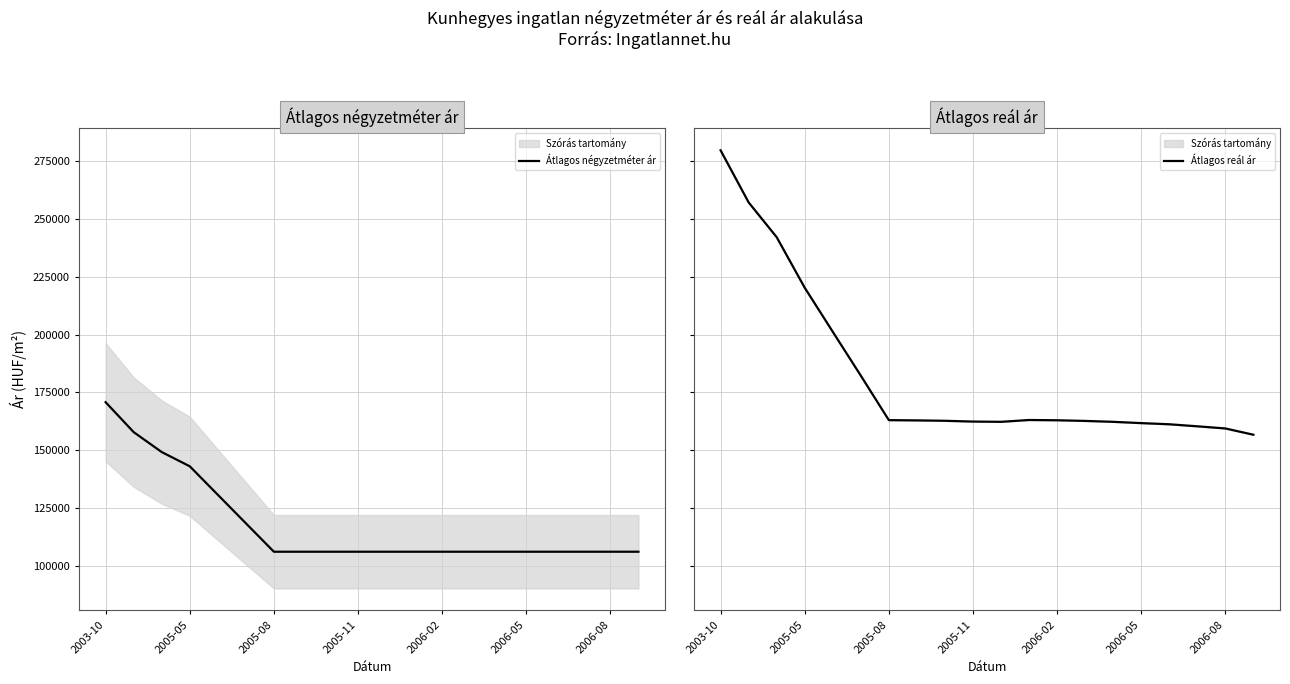

What is the minimum value shown in the chart?

106000